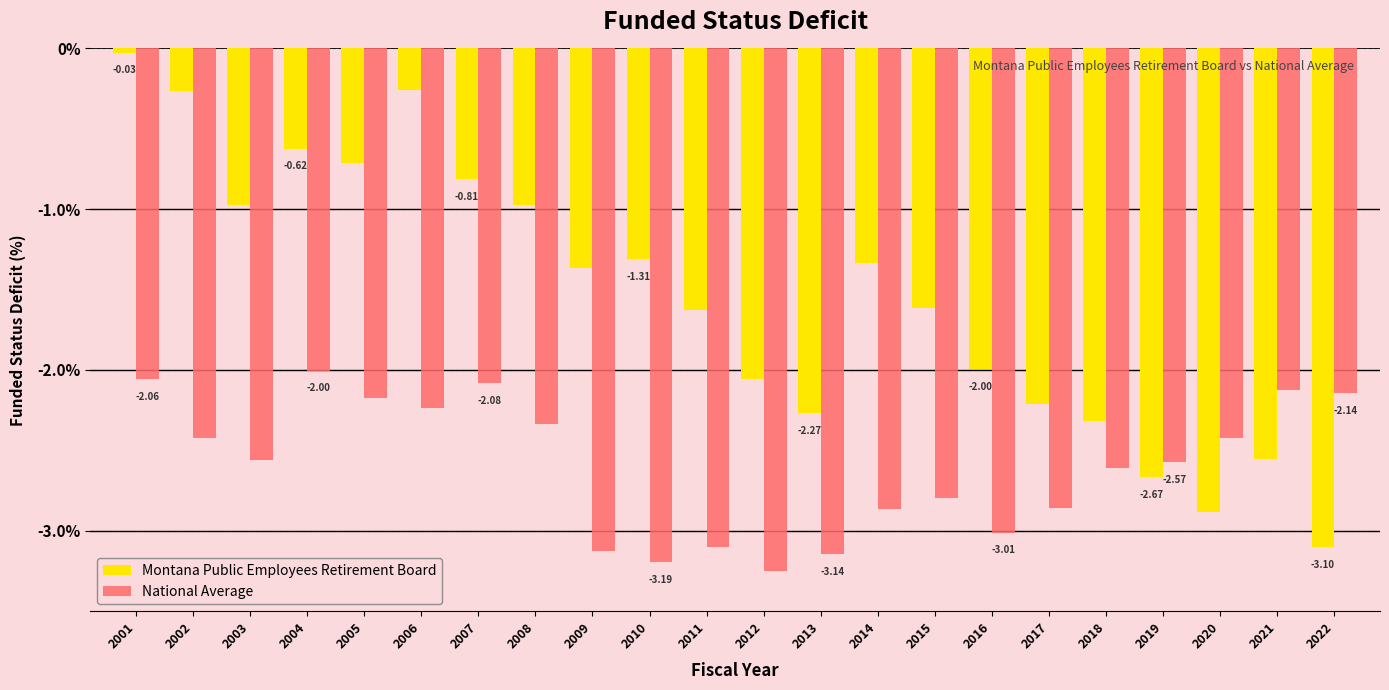

Rank the series at 2003 from lowest to highest value.

National Average, Montana Public Employees Retirement Board